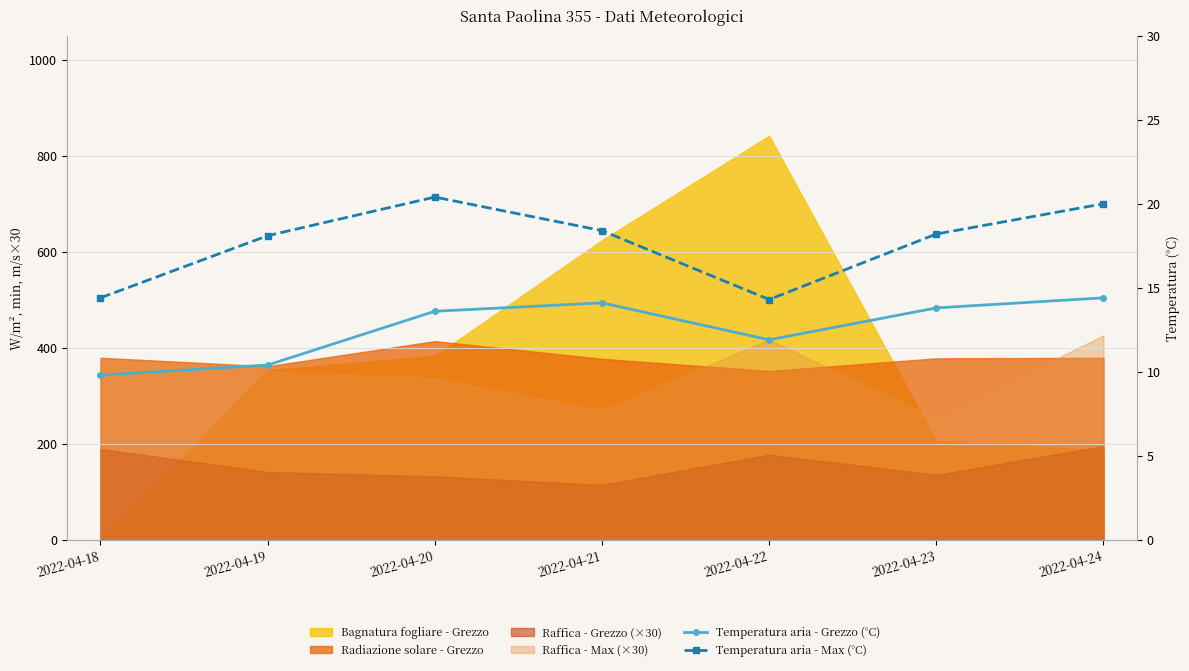

True or false: Temperatura aria - Max (°C) and Temperatura aria - Grezzo (°C) cross at least once.

False